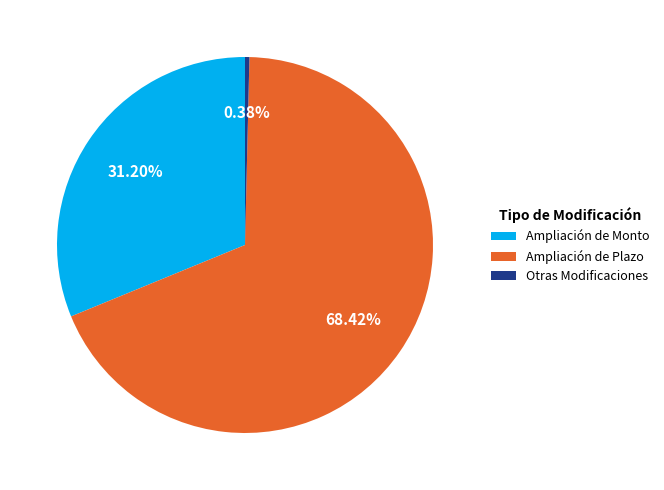

Rank the categories by value from highest to lowest.

Ampliación de Plazo, Ampliación de Monto, Otras Modificaciones